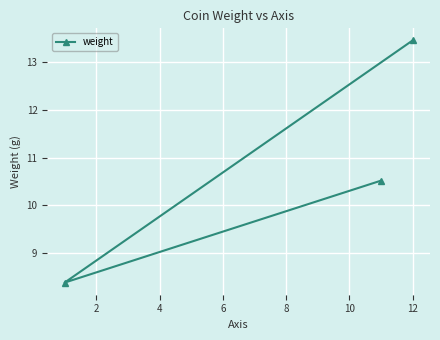

How many lines are shown in the chart?

1